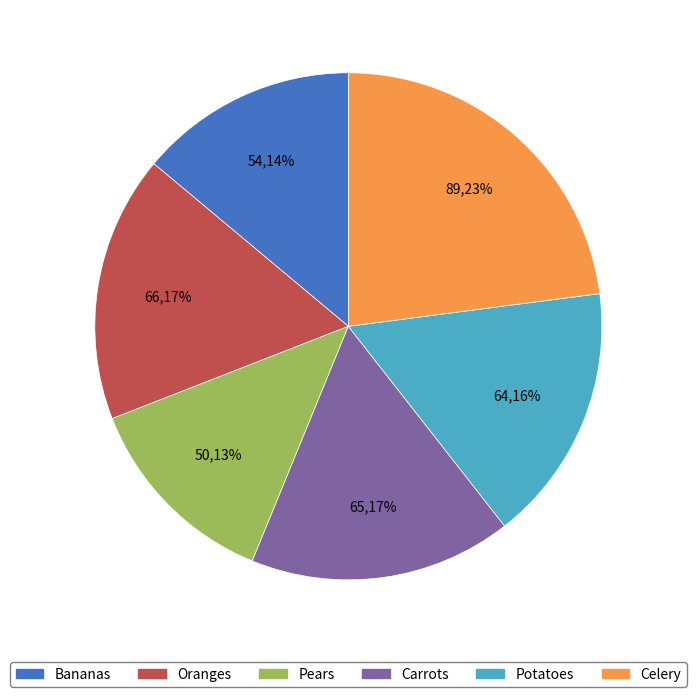

How many slices are in this pie chart?

6